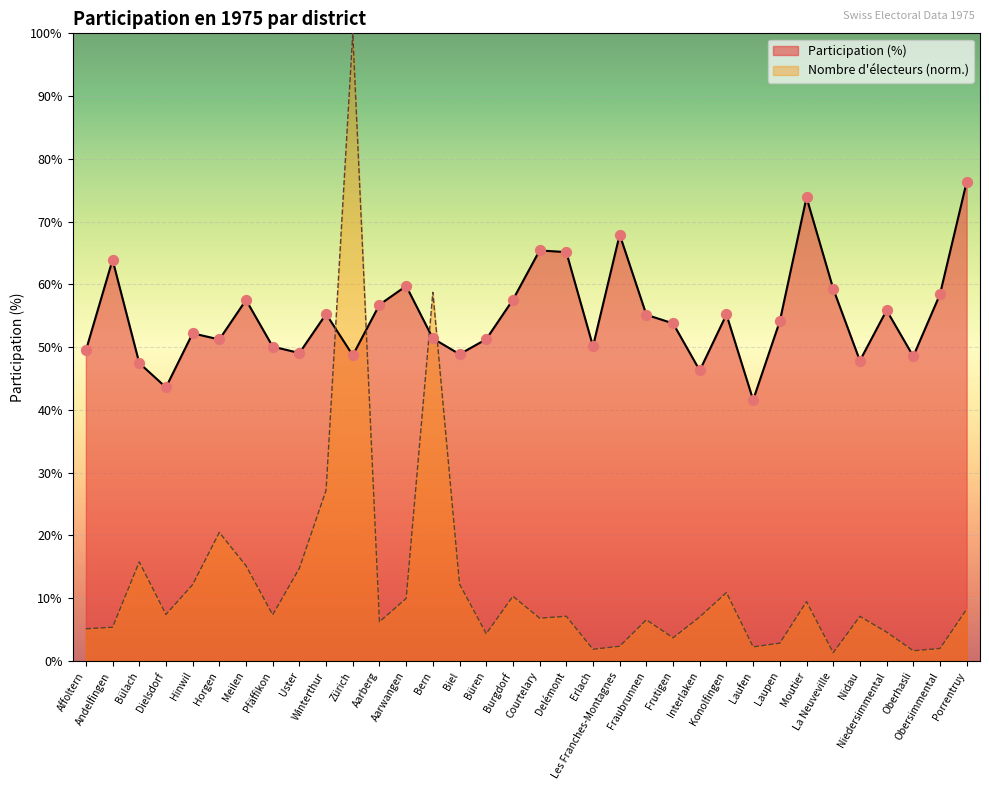

Which series has the largest Y range (max minus min)?

Nombre d electeurs (scaled)